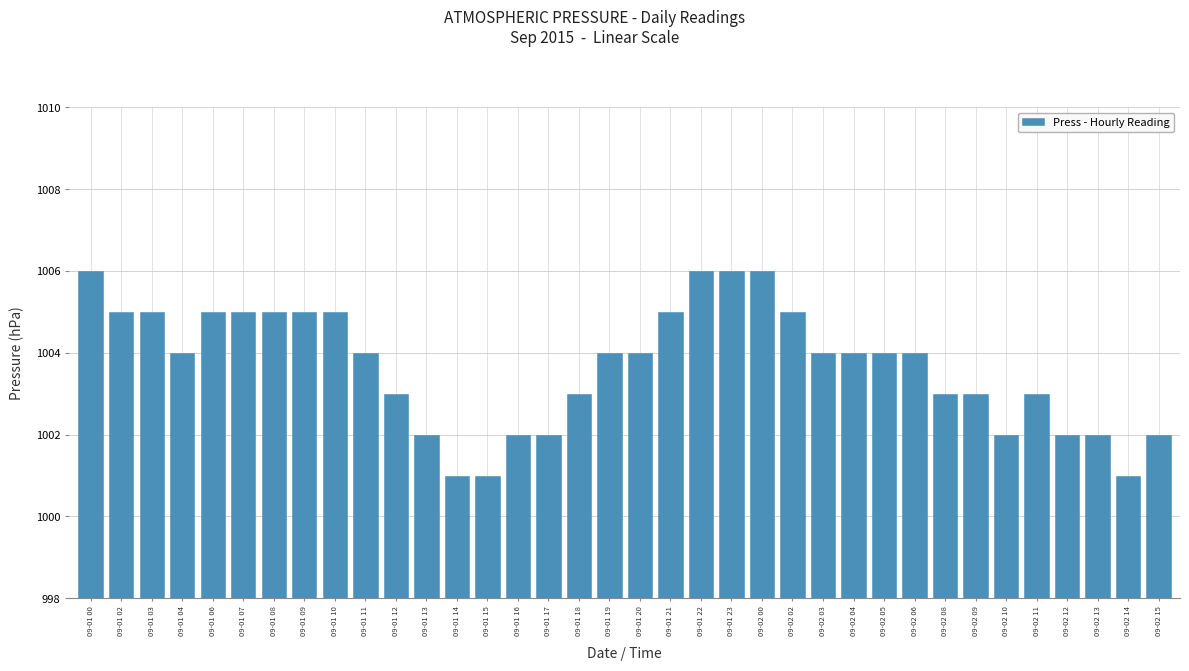

What is the sum of all values?

36133